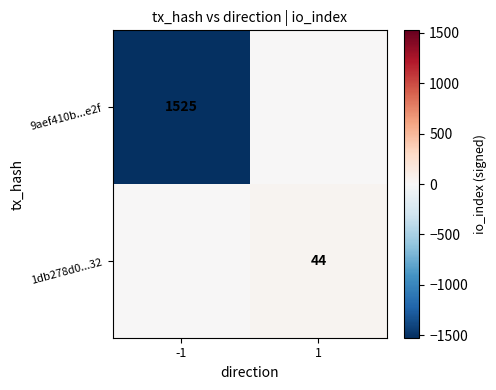

The 1db278d0...32 series shows 44 at 1. True or false?

True